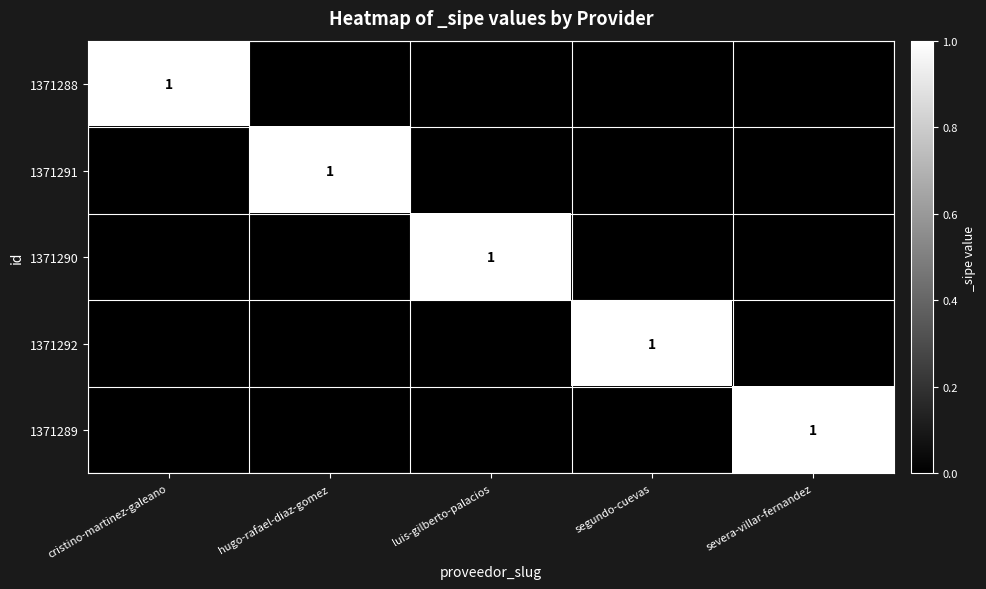

At which category does the chart reach its minimum across all series?

hugo-rafael-diaz-gomez